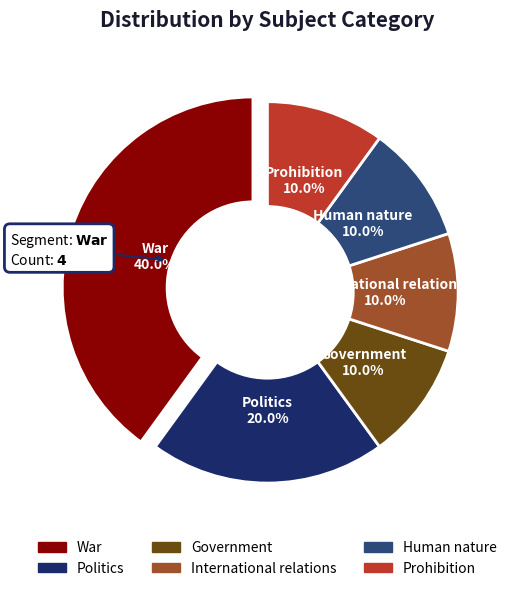

Which category has the biggest portion of the pie?

War